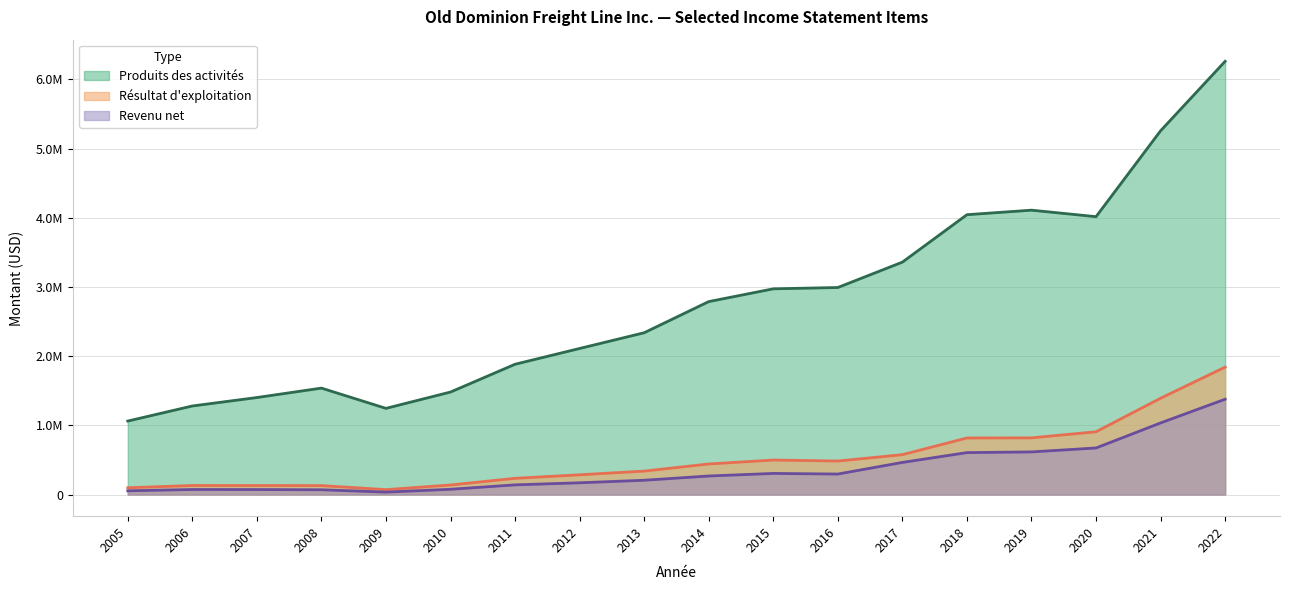

What is the minimum value for Résultat d'exploitation?

70391